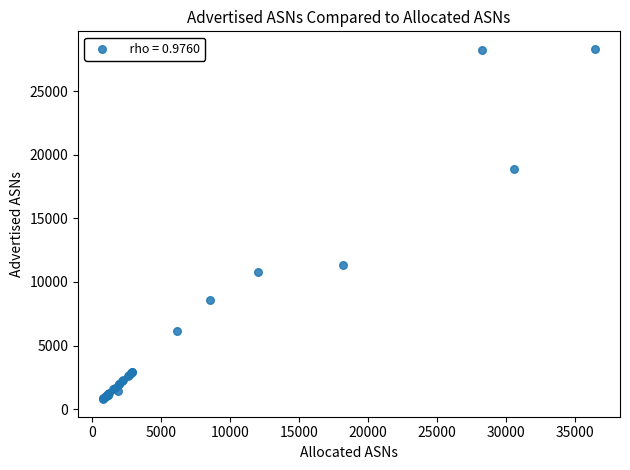

What Y value in the scatter plot is closest to 14551?

11337